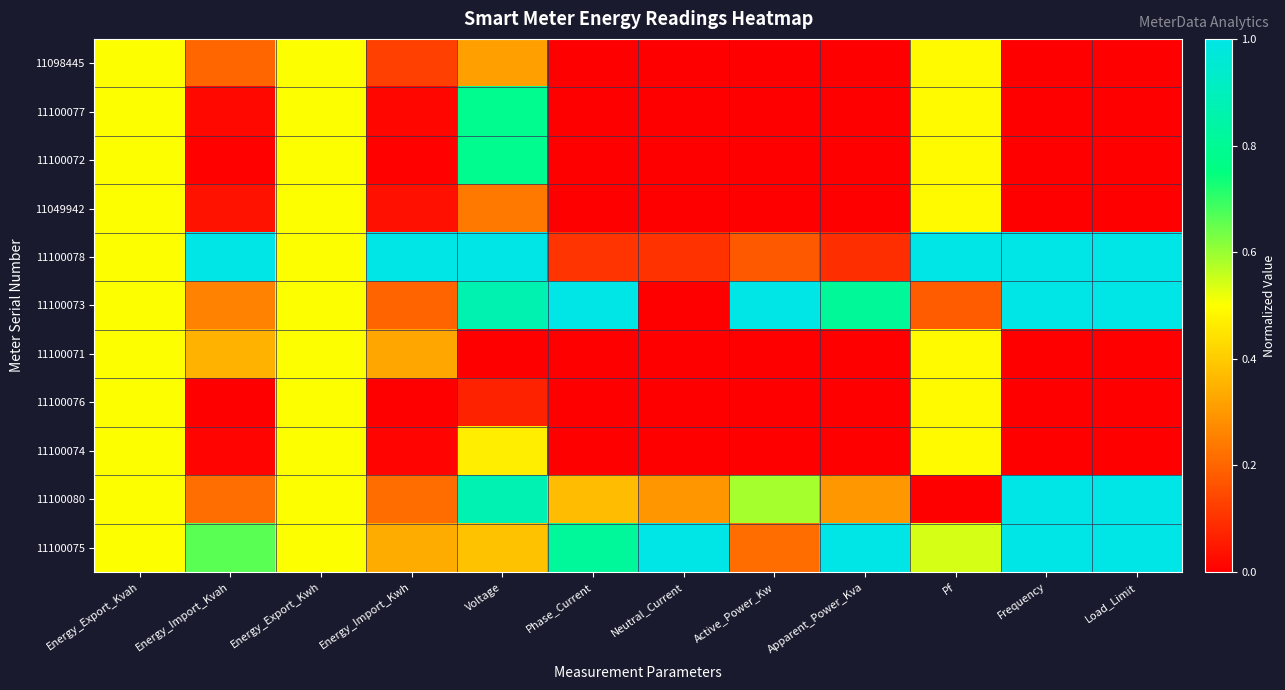

How many series are shown in this chart?

11